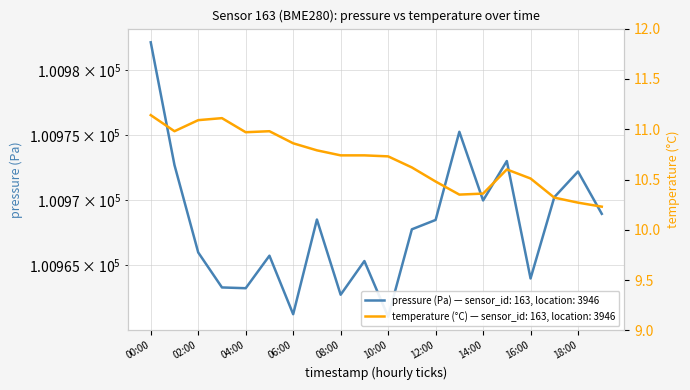

Which series has the largest total across all categories?

pressure